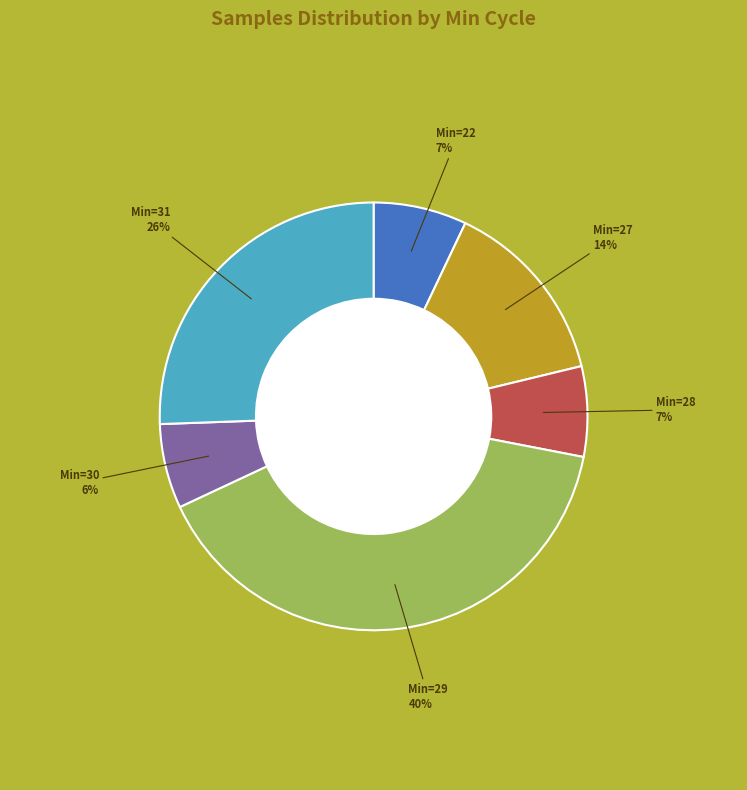

Does any single category account for the majority?

No